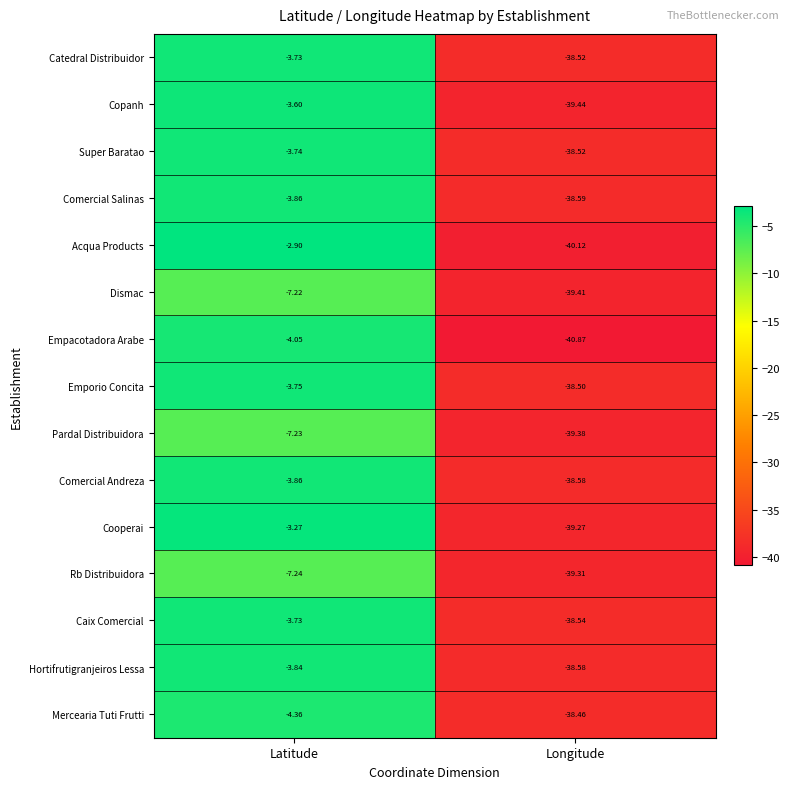

Which series has the largest range (max minus min)?

Acqua Products